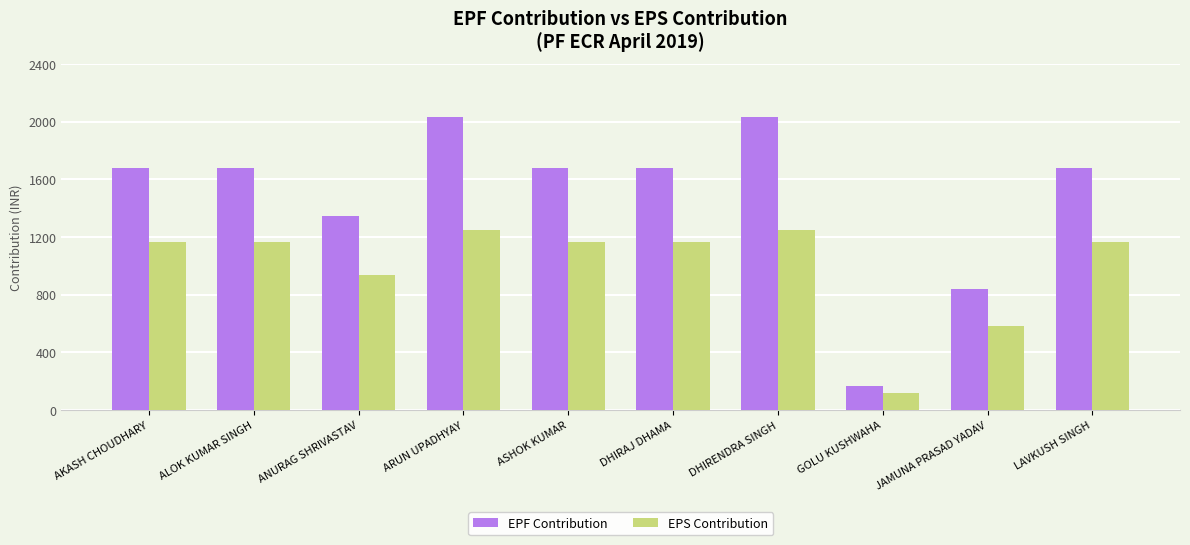

What is the difference between the highest and lowest values at ALOK KUMAR SINGH?

514